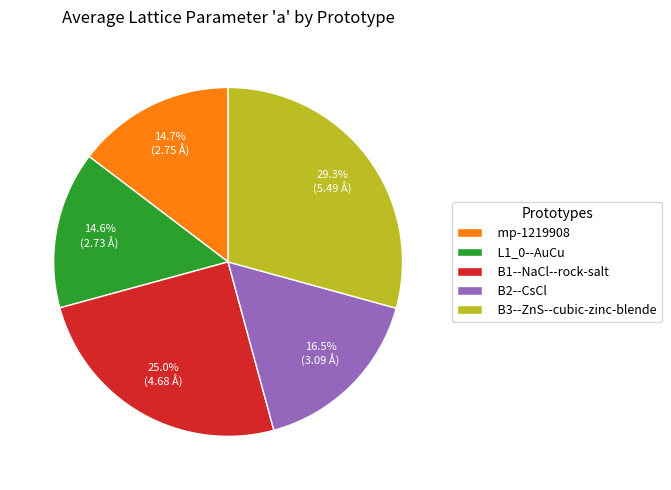

What is the ratio of the value at B2--CsCl to the value at L1_0--AuCu?

1.1